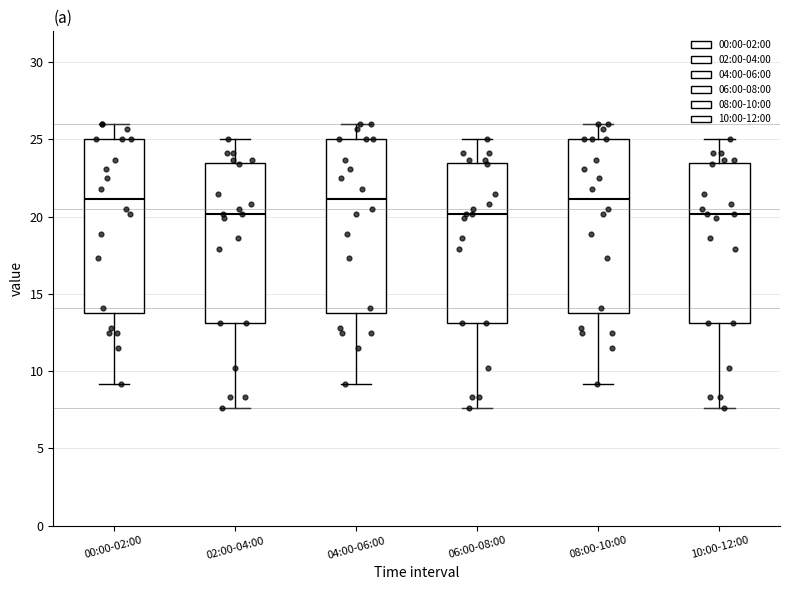

Reading left to right, read every box against the y-axis: the position of its median line, the range the box covers, and the ends of its whiskers. The values are not printed on the chart, so give them approximately, as read against the axis.

00:00-02:00: median 21.0, box 14.0 to 25.0, whiskers 9.0 to 26.0
02:00-04:00: median 20.0, box 13.0 to 23.5, whiskers 7.5 to 25.0
04:00-06:00: median 21.0, box 14.0 to 25.0, whiskers 9.0 to 26.0
06:00-08:00: median 20.0, box 13.0 to 23.5, whiskers 7.5 to 25.0
08:00-10:00: median 21.0, box 14.0 to 25.0, whiskers 9.0 to 26.0
10:00-12:00: median 20.0, box 13.0 to 23.5, whiskers 7.5 to 25.0